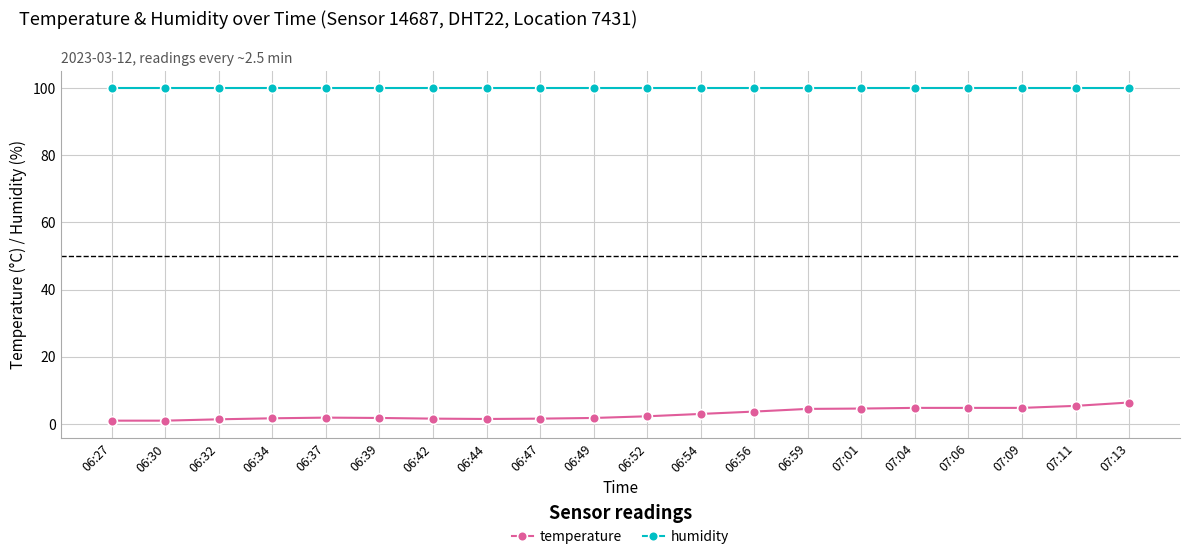

Rank the series by their average value, from highest to lowest.

humidity, temperature